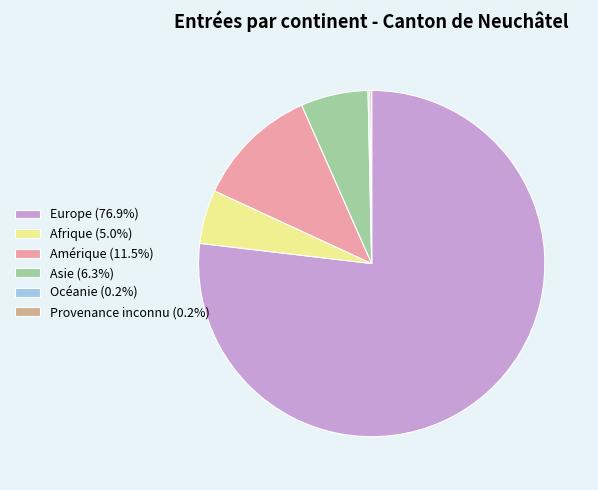

Does Amérique (11.5%) account for over 50% of the chart?

No